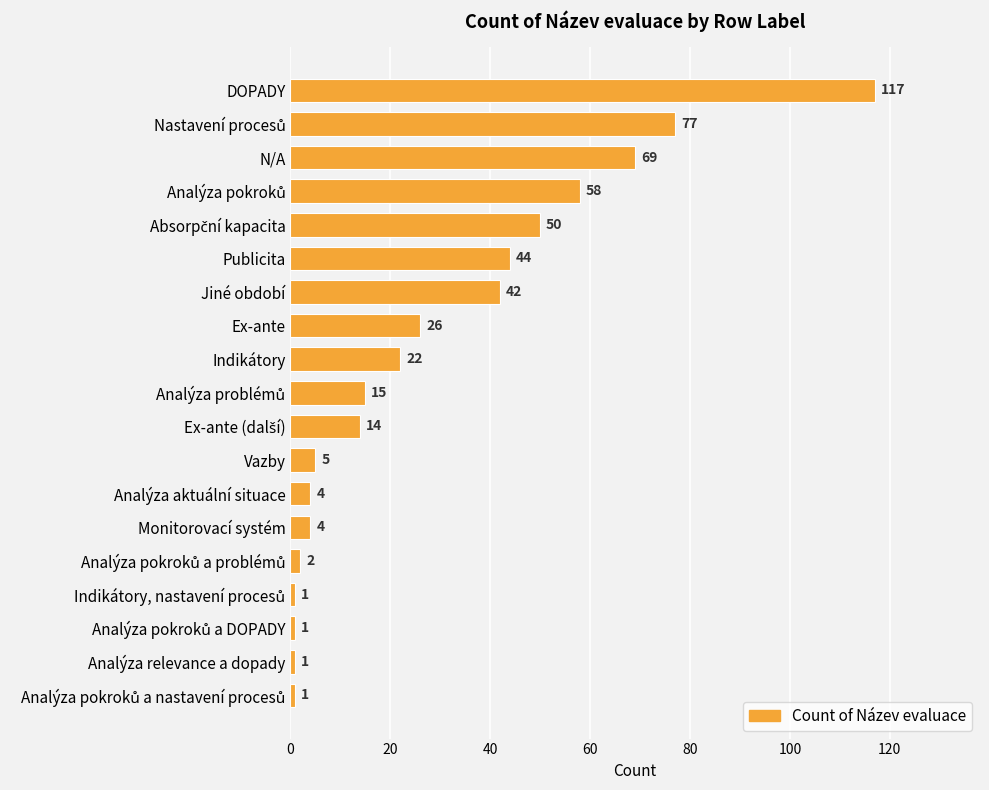

What is the label of the 12th bar from the top?

Vazby